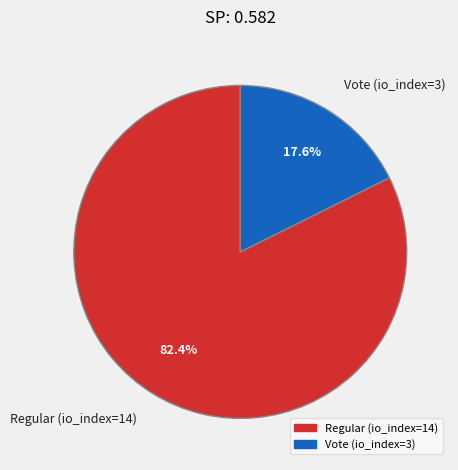

To the nearest percent, what portion does Regular (io_index=14) represent?

82%